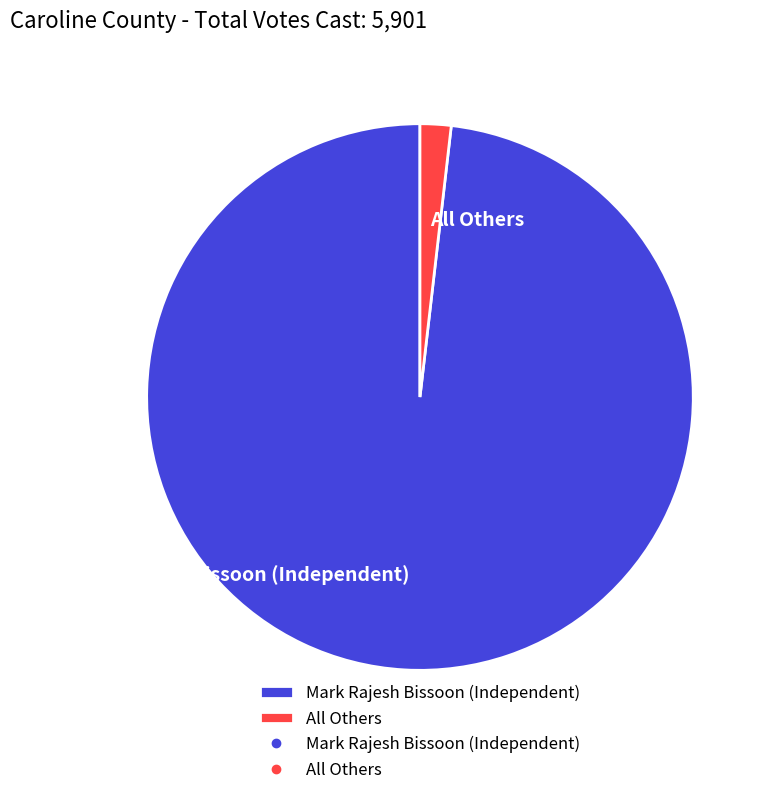

Rank the categories by value from lowest to highest.

All Others, Mark Rajesh Bissoon (Independent)